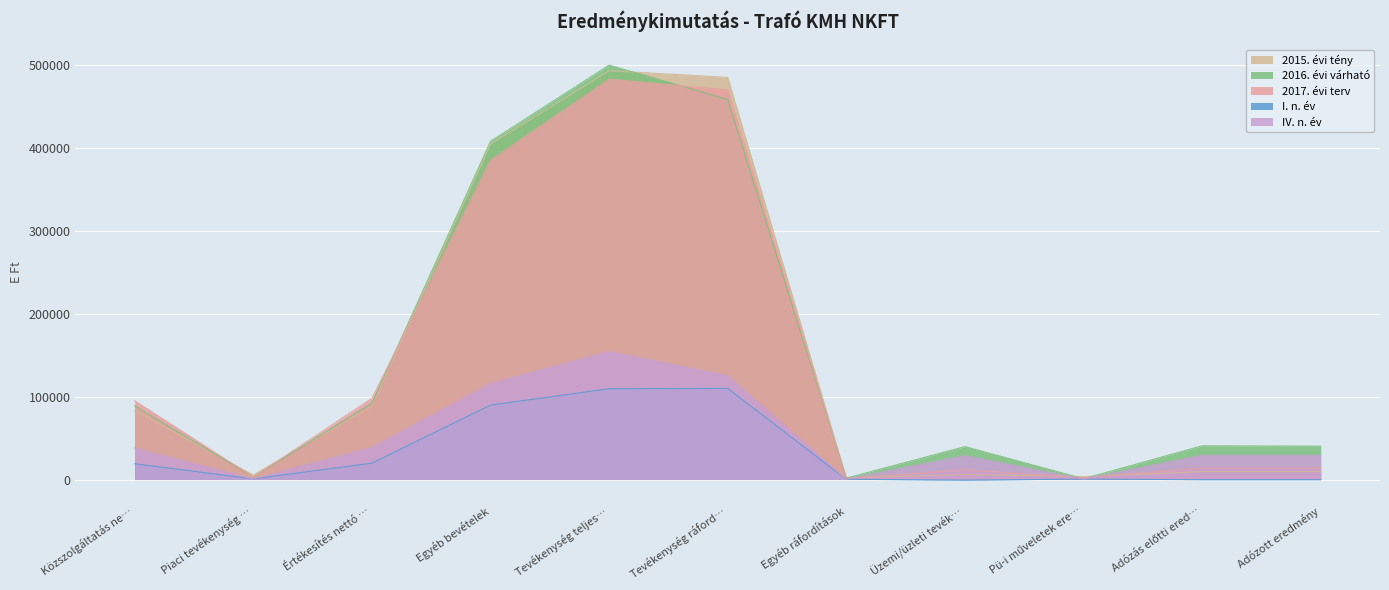

What is the value of the IV. n. év point at the 4th from the left?

115791